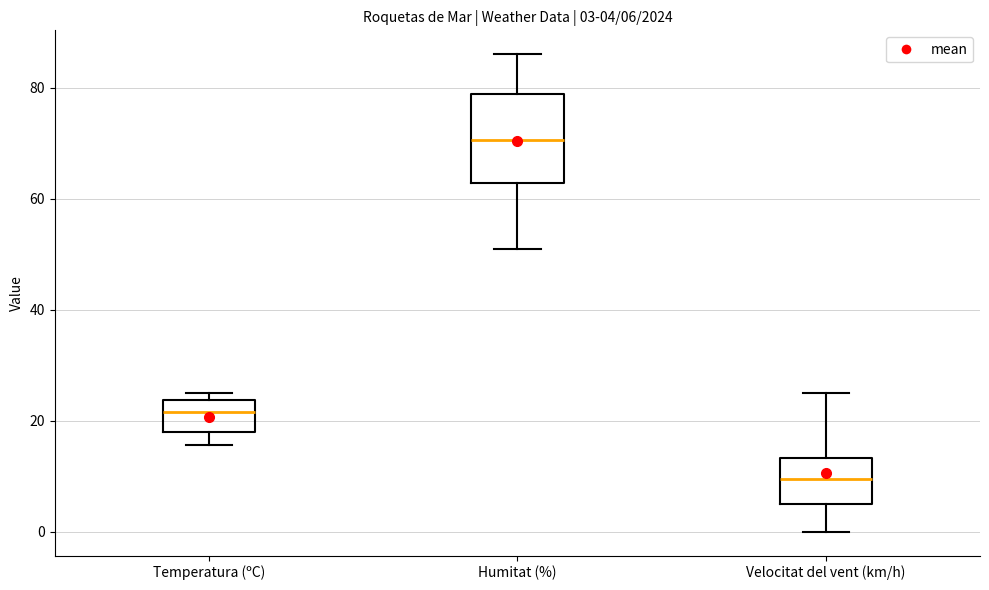

Comparing the boxes themselves (not the whiskers), which one is the tallest?

Humitat (%)